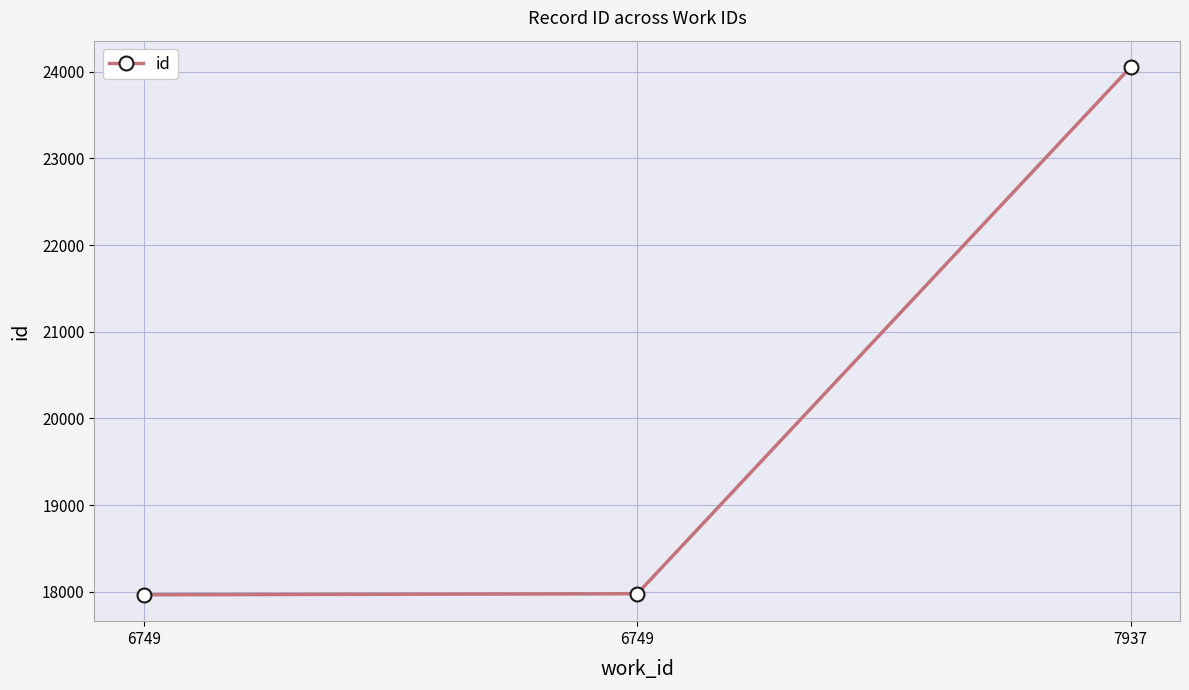

Between 6749 and 7937, which is larger?

7937